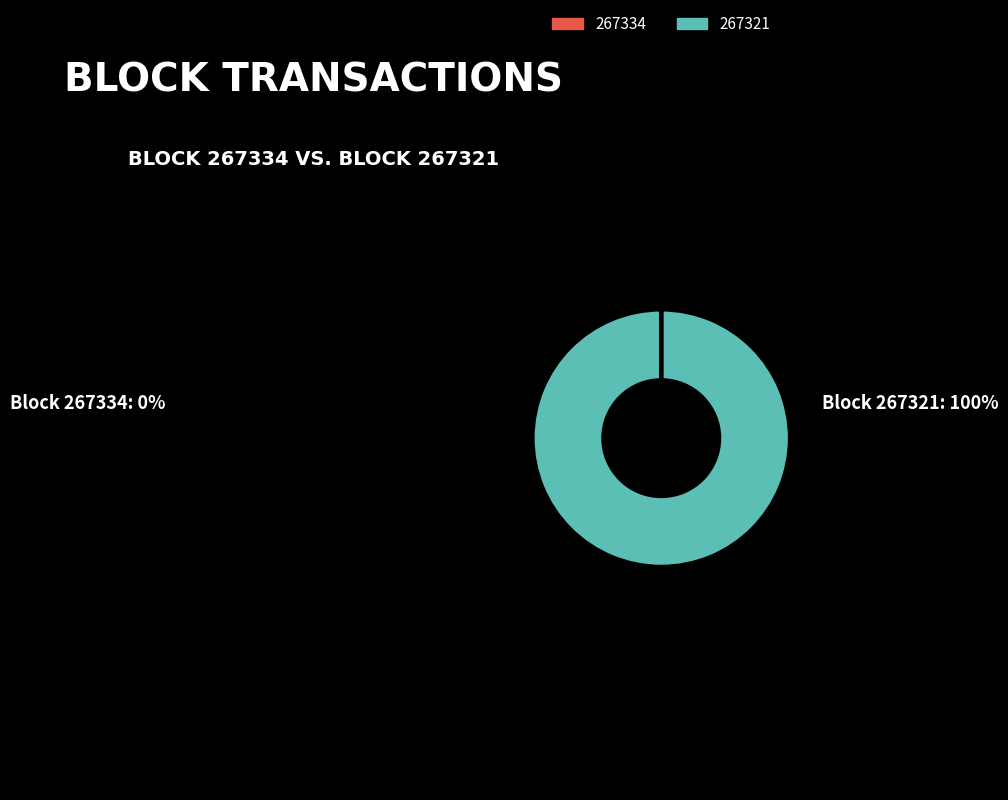

What is the majority slice?

267321